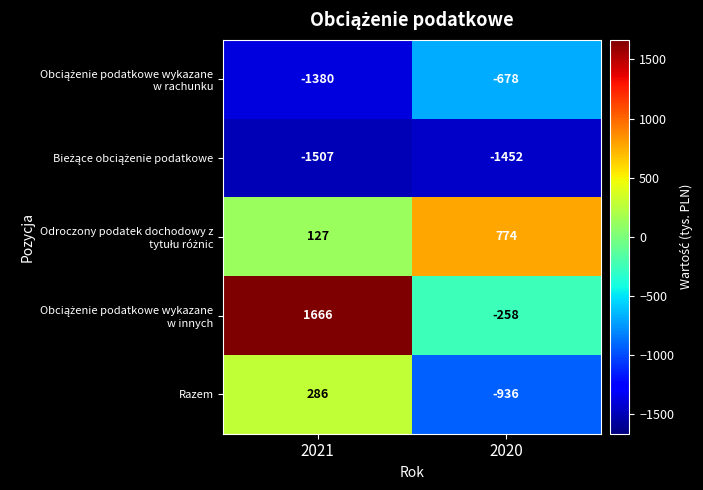

What is the smallest value displayed?

-1507